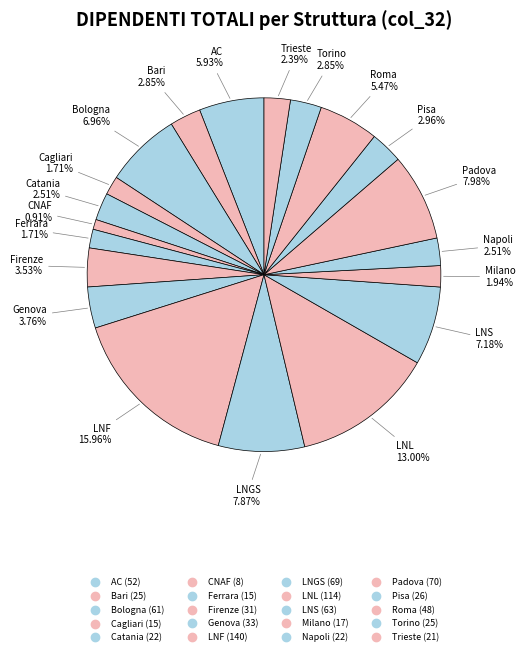

How many segments does this pie chart have?

20